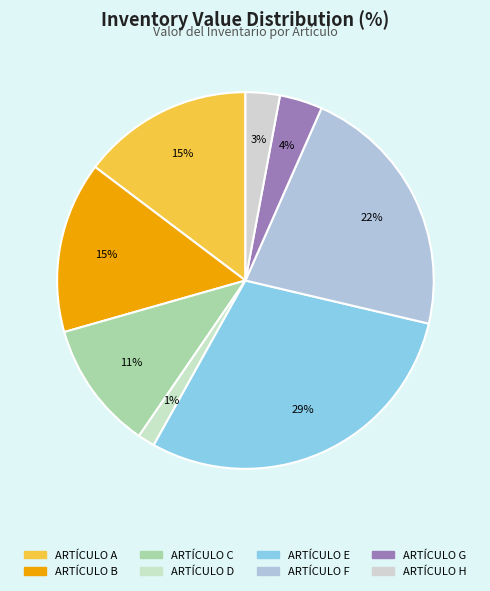

Combined, do ARTÍCULO H and ARTÍCULO E account for over 50%?

No